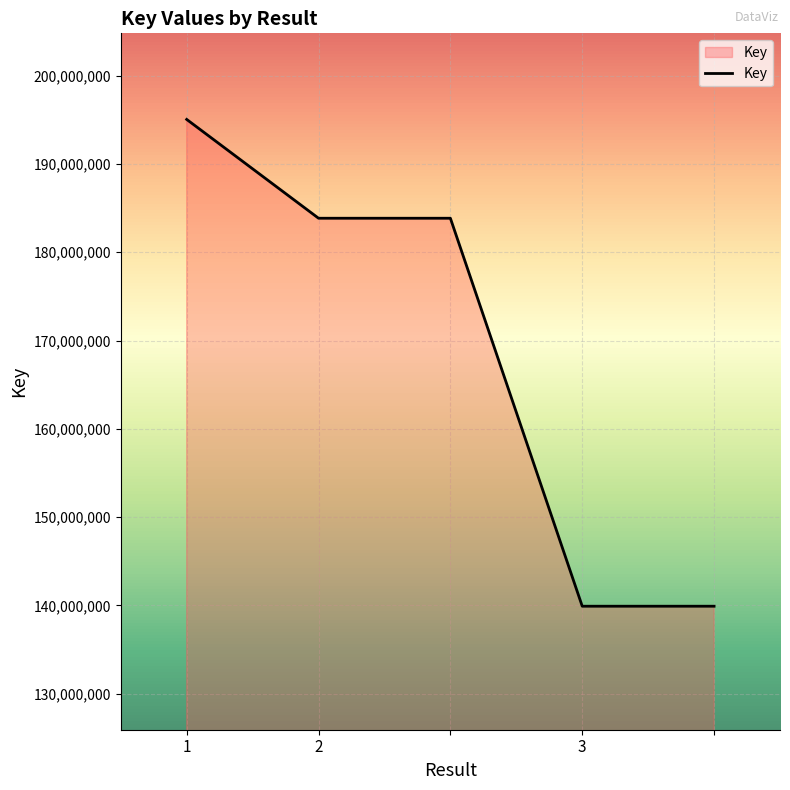

What is the difference between the maximum and minimum values?

55143936